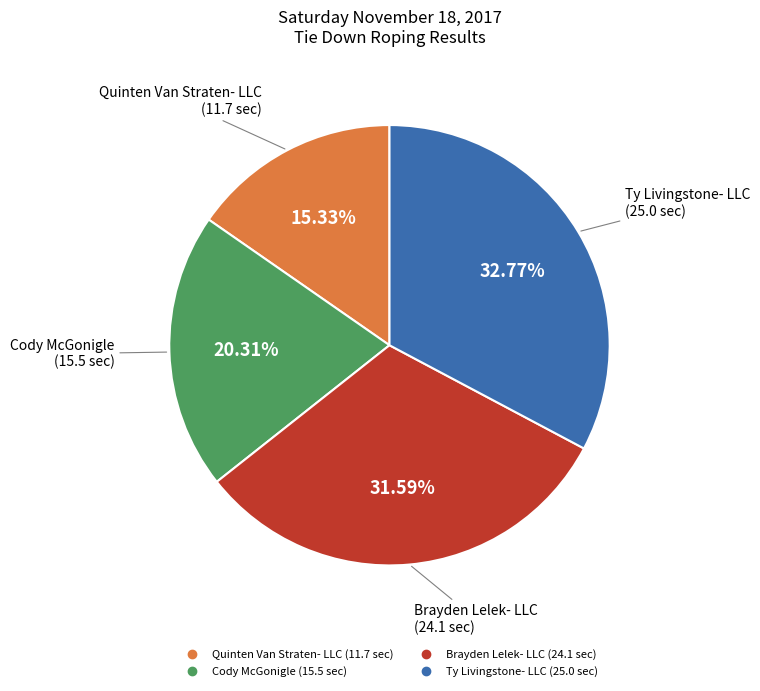

To the nearest percent, what is the combined percentage of Ty Livingstone- LLC and Brayden Lelek- LLC?

64%